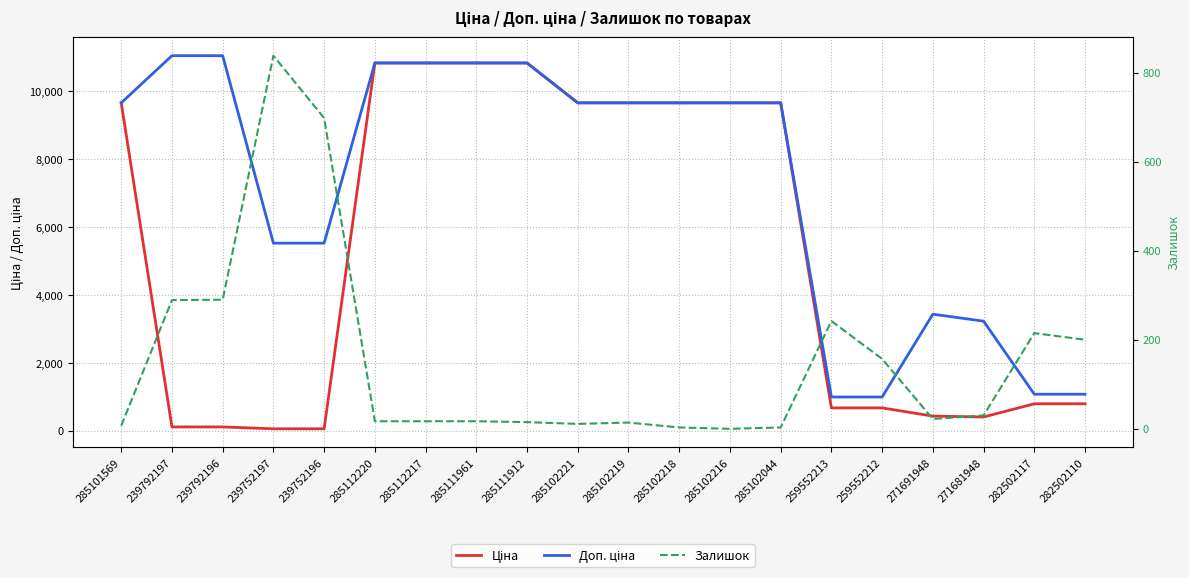

What is the spread (max minus min) of values at 239752196?

5472.7